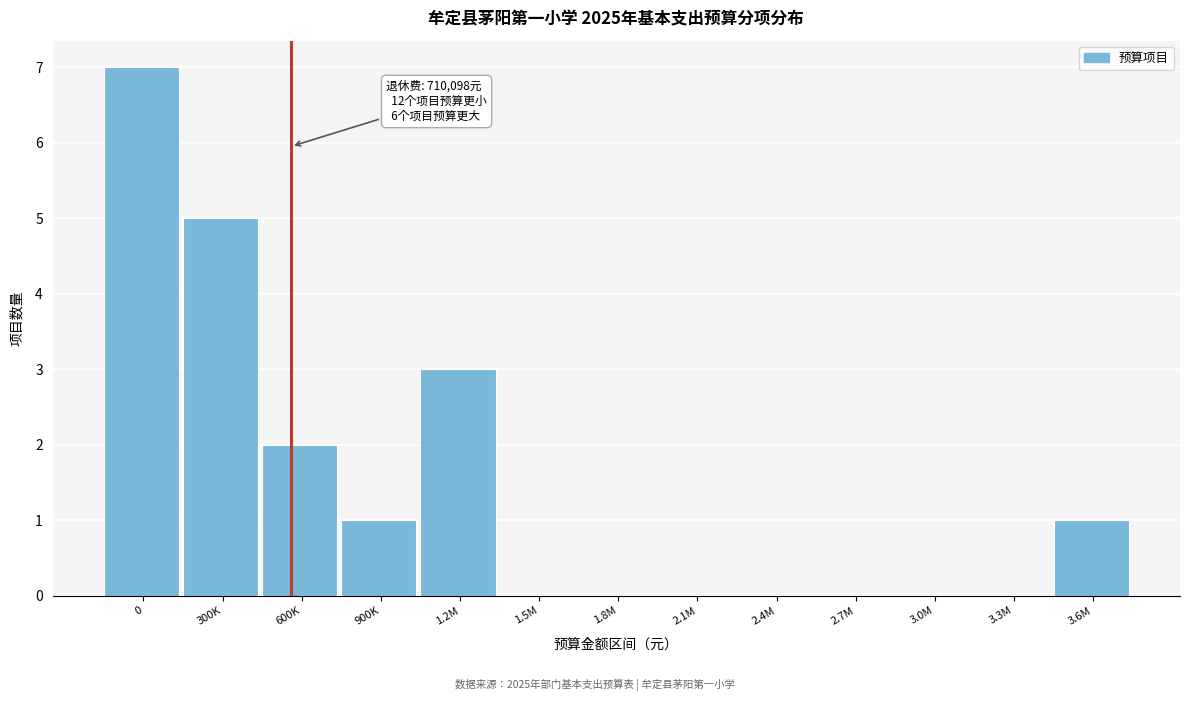

Reading right to left, list all the values displayed in this chart.

3.6M=1	3.3M=0	3.0M=0	2.7M=0	2.4M=0	2.1M=0	1.8M=0	1.5M=0	1.2M=3	900K=1	600K=2	300K=5	0=7